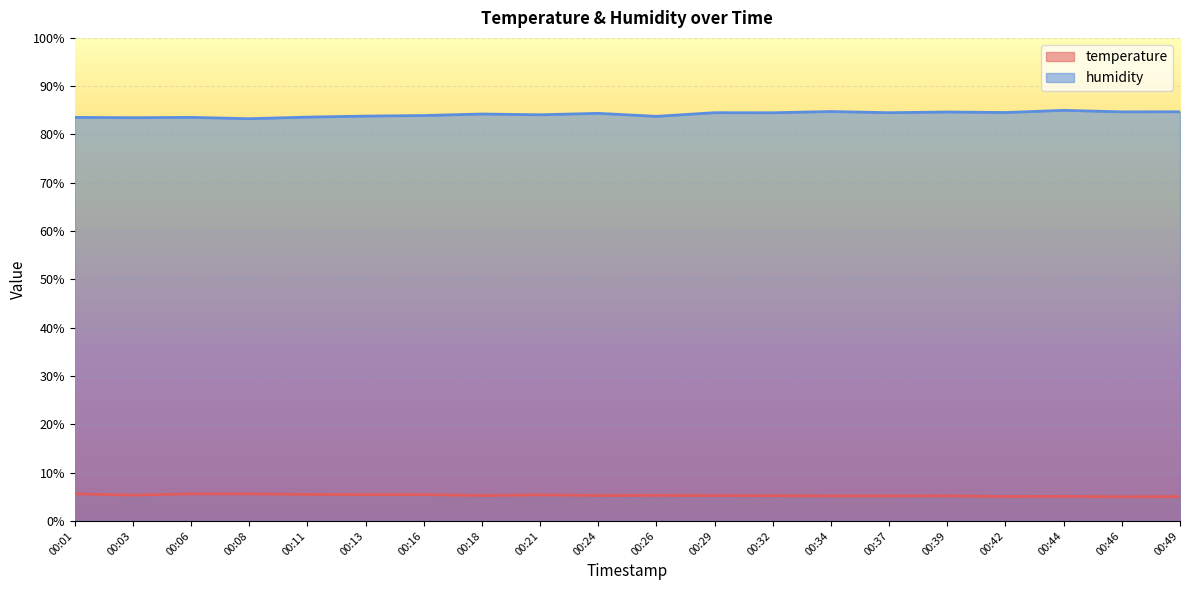

Count the number of data series in this chart.

2